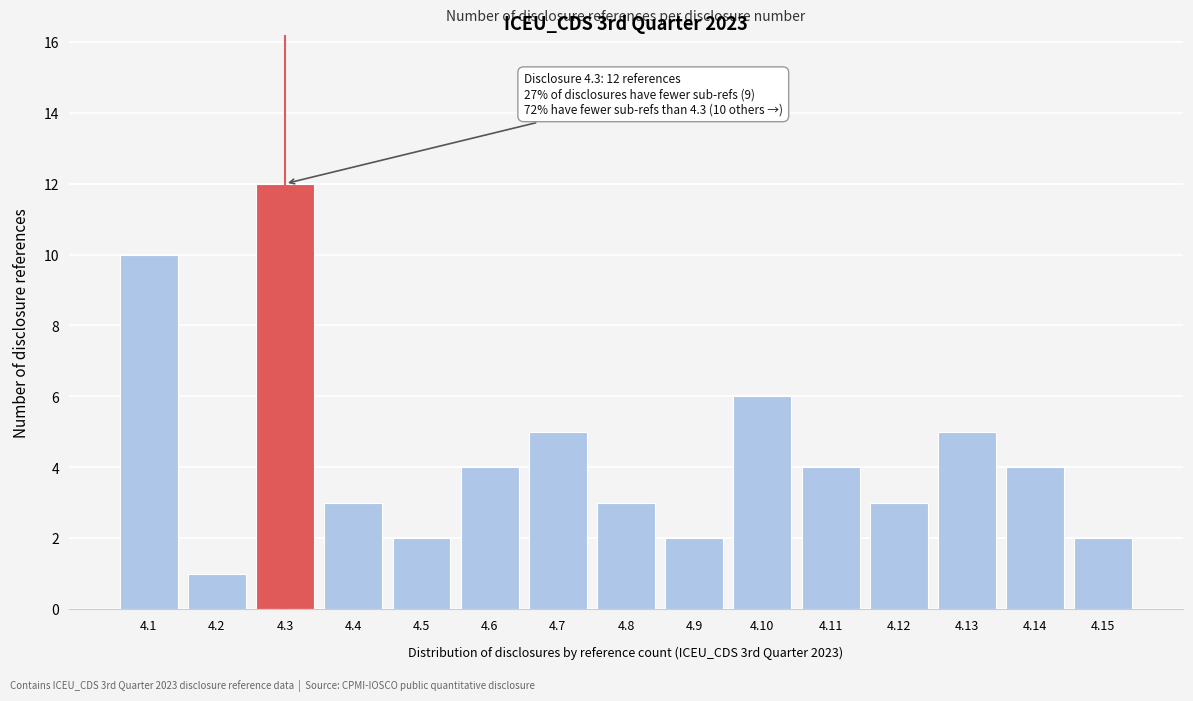

Reading left to right, transcribe all the data shown in this chart.

10	1	12	3	2	4	5	3	2	6	4	3	5	4	2